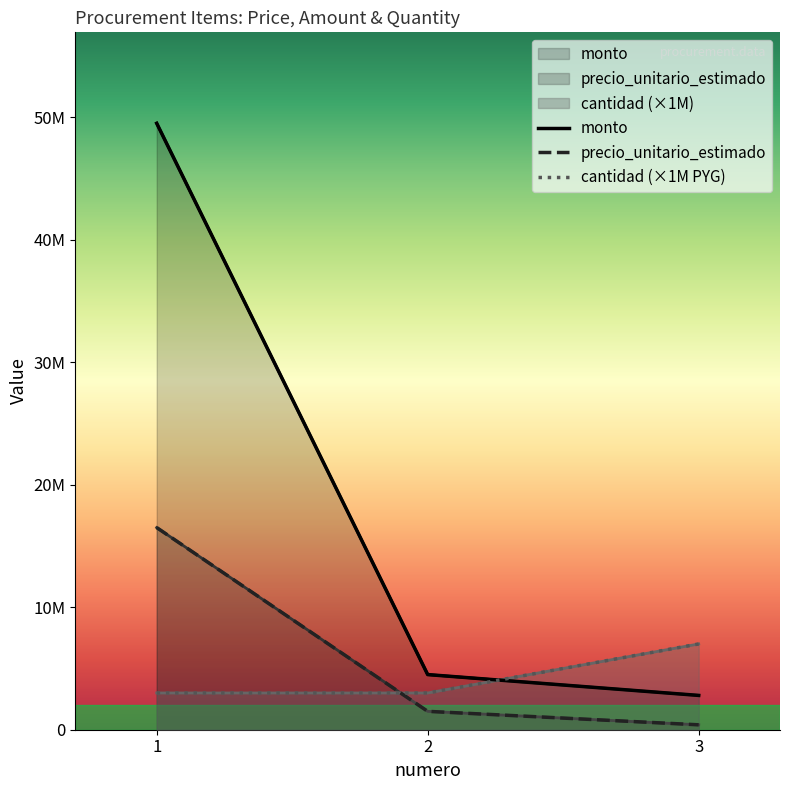

How many data points in precio_unitario_estimado are above 1500000?

1